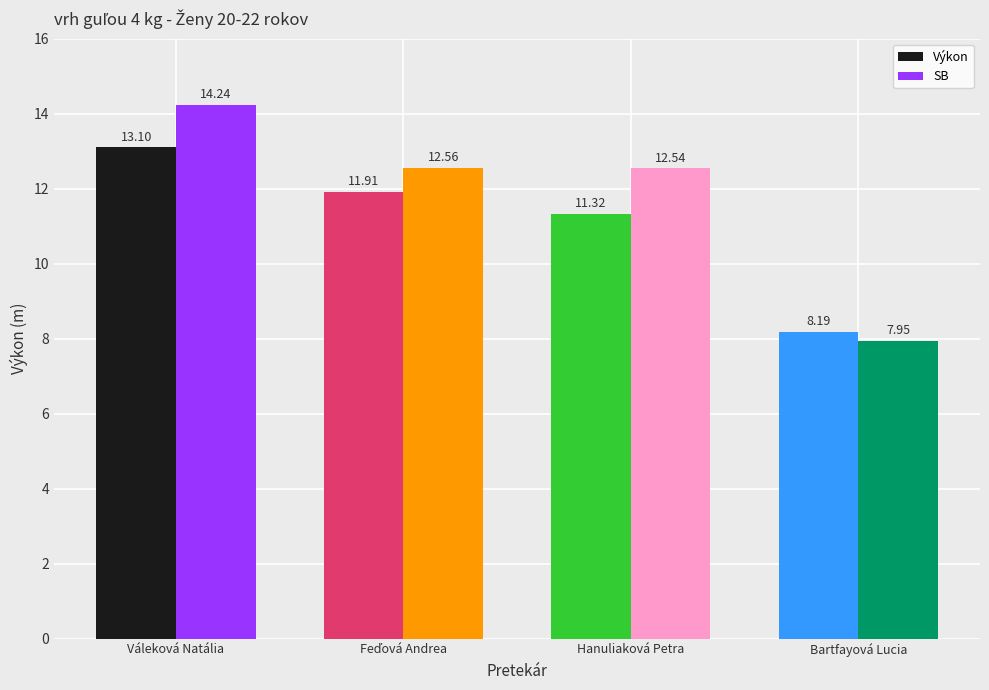

What is the difference between the maximum and second lowest values in the SB series?

1.7